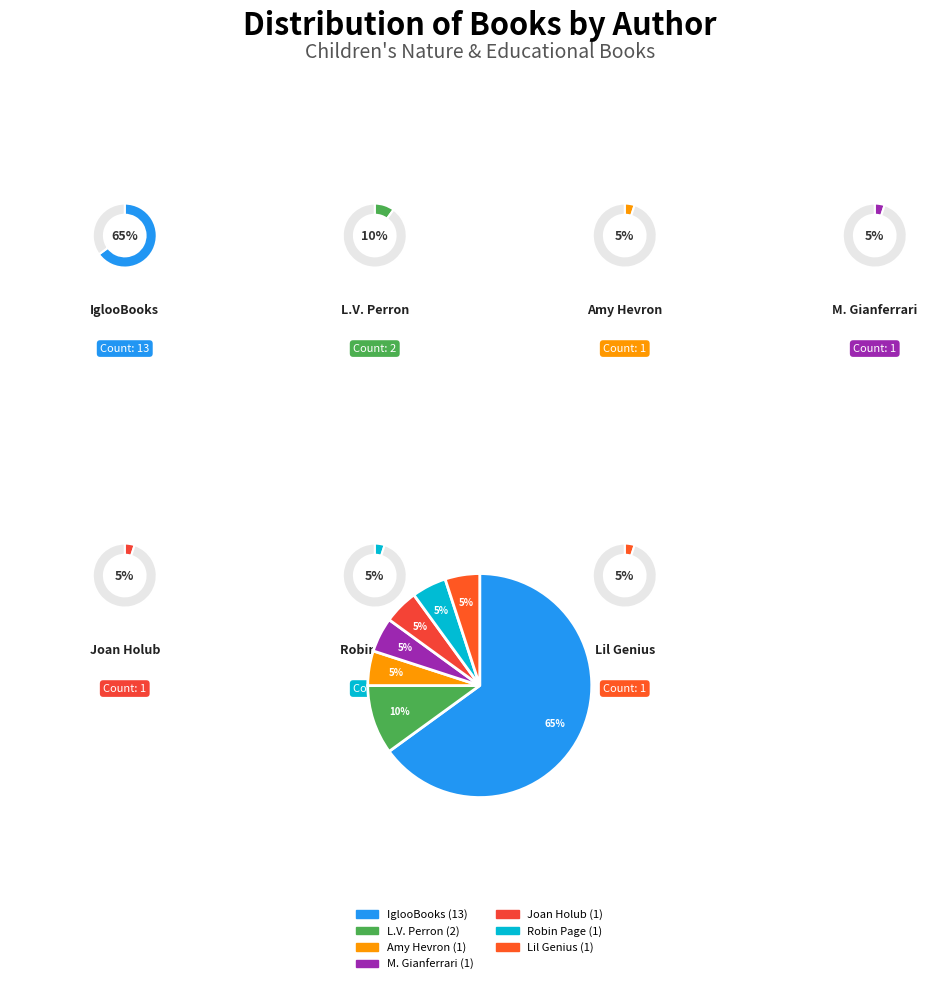

Do Lisa Varchol Perron and Joan Holub together represent more than half of the pie?

No